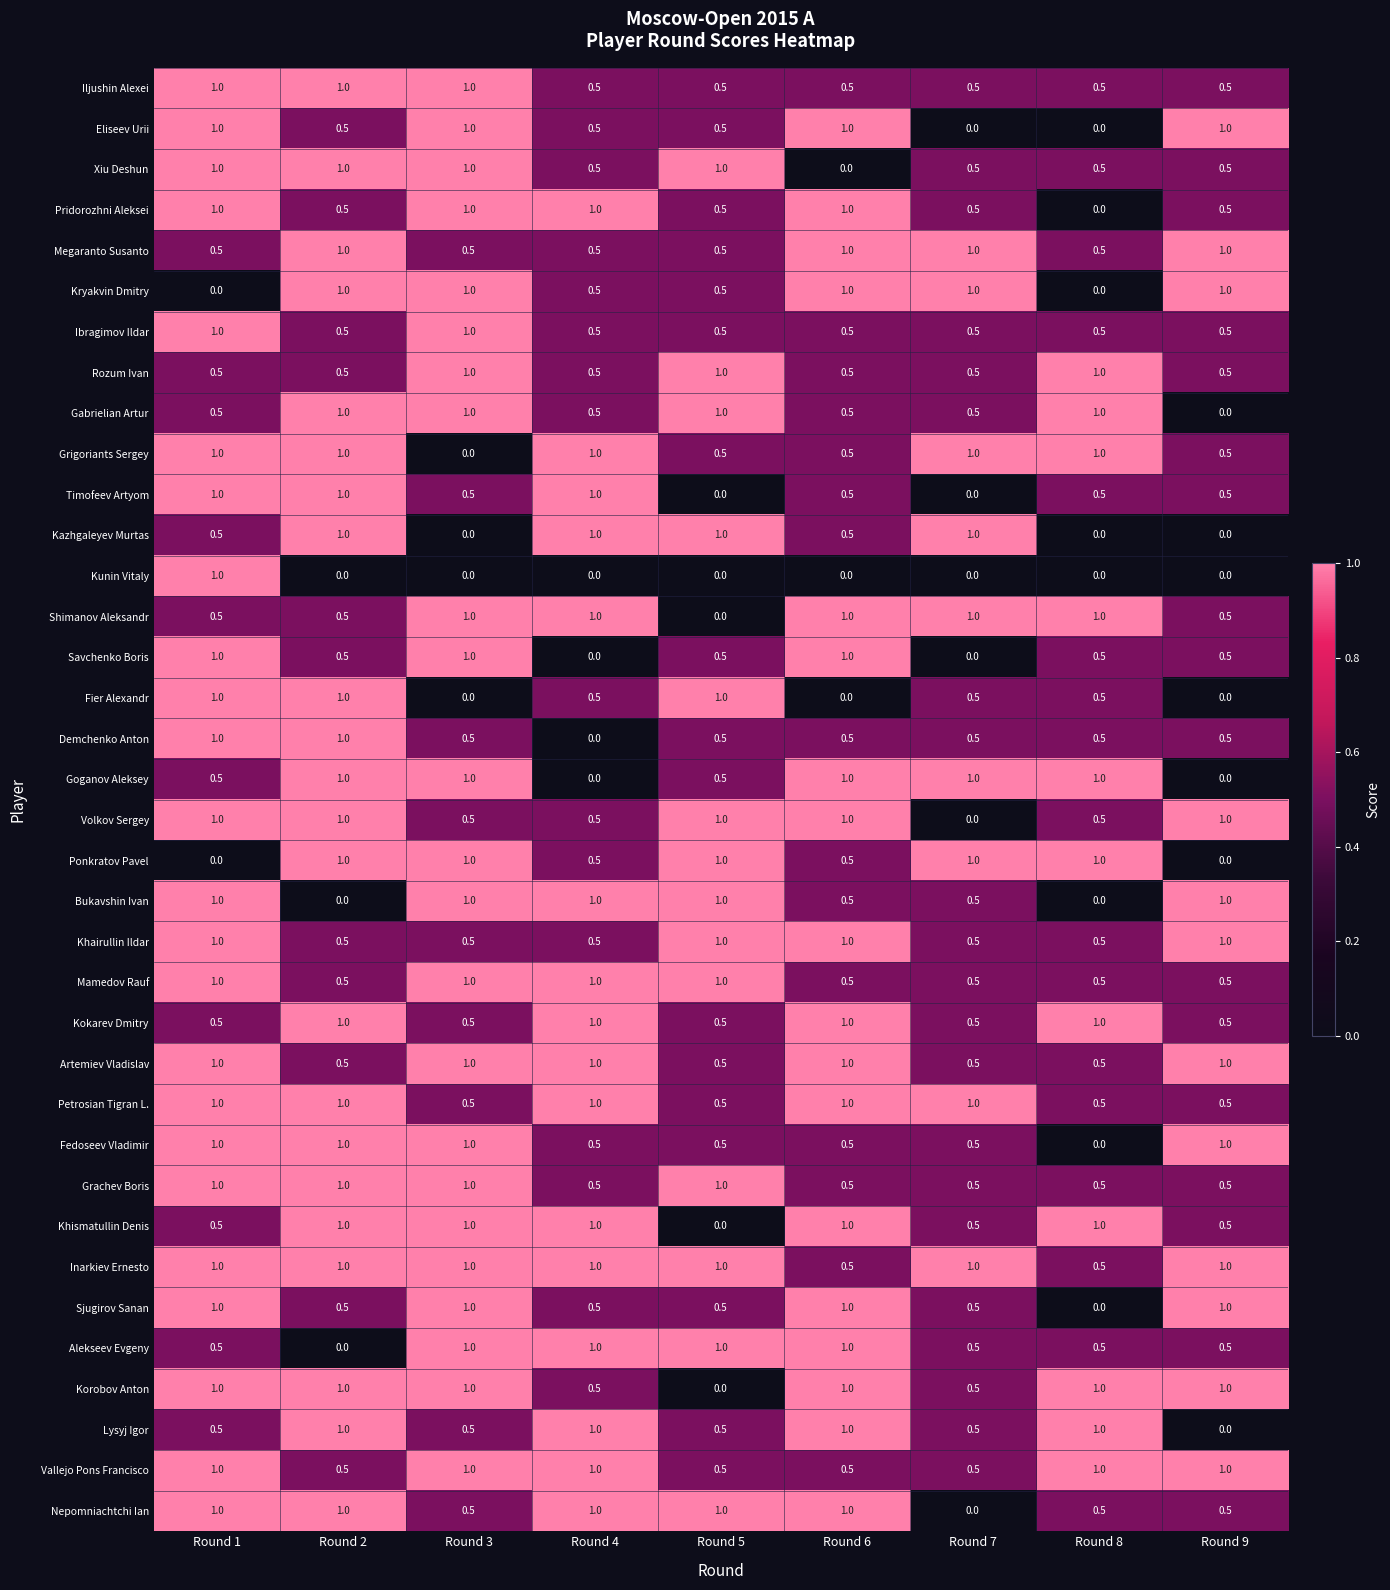

What is the difference between the highest and lowest values at Round 7?

1.0